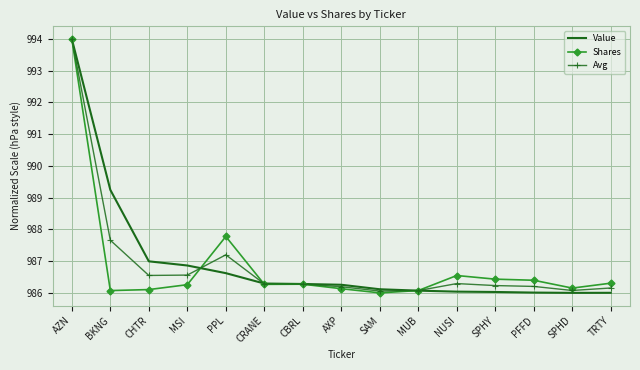

True or false: Value has a value of 1285.6 at NUSI.

False